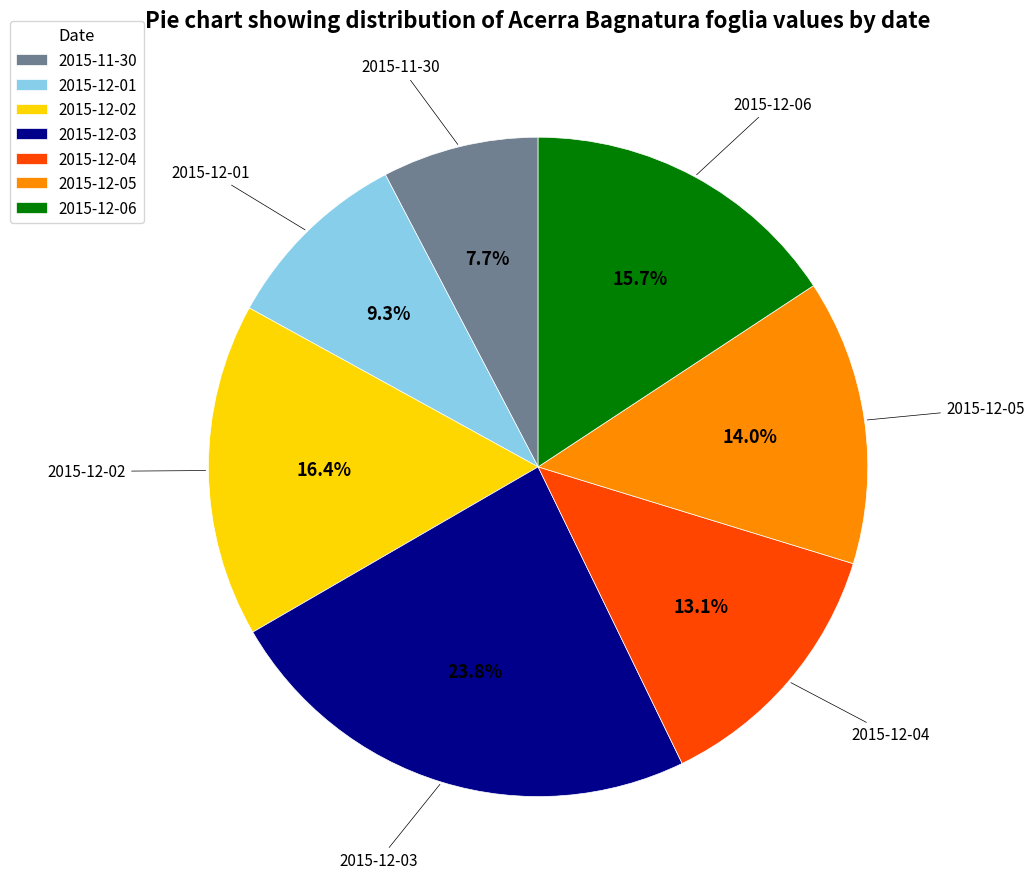

Does 2015-12-02 account for over 50% of the chart?

No